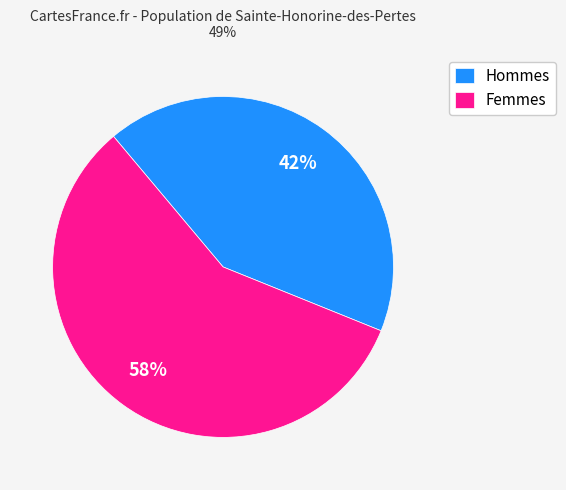

What is the smallest slice in the pie chart?

Hommes